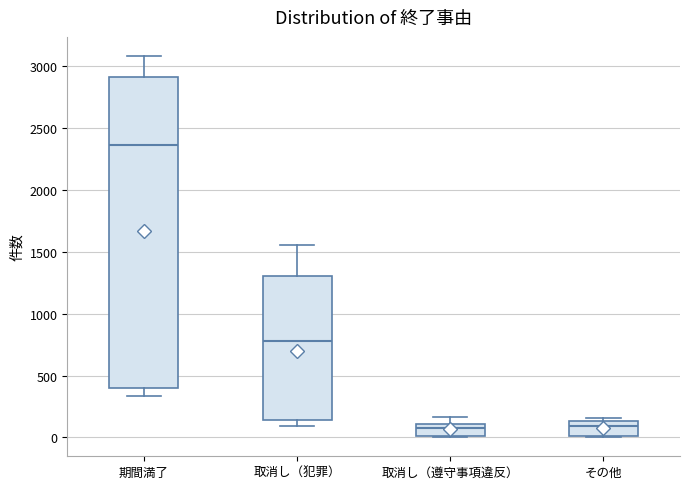

Where is the lower edge of the box for 期間満了 on the y-axis? The values are not printed on the chart, so give them approximately, as read against the axis.

400